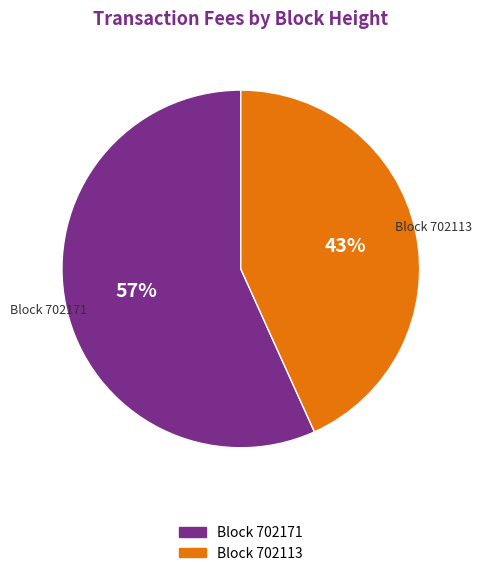

Is there any slice that represents more than half of the pie?

Yes